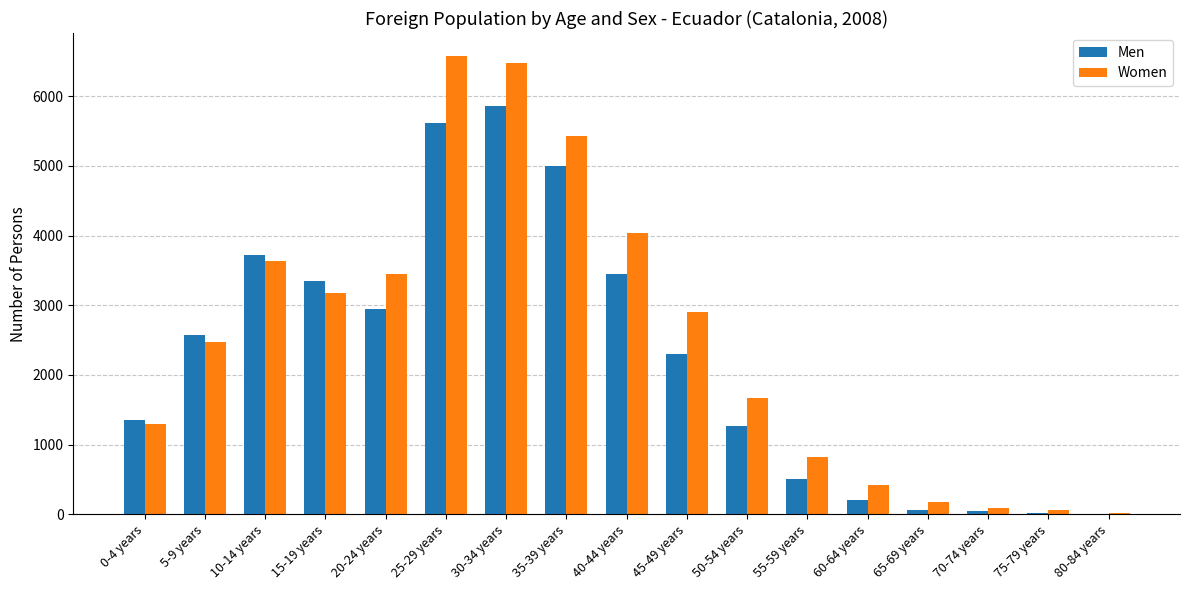

Between 25-29 years and 75-79 years, which series saw the biggest shift?

Women